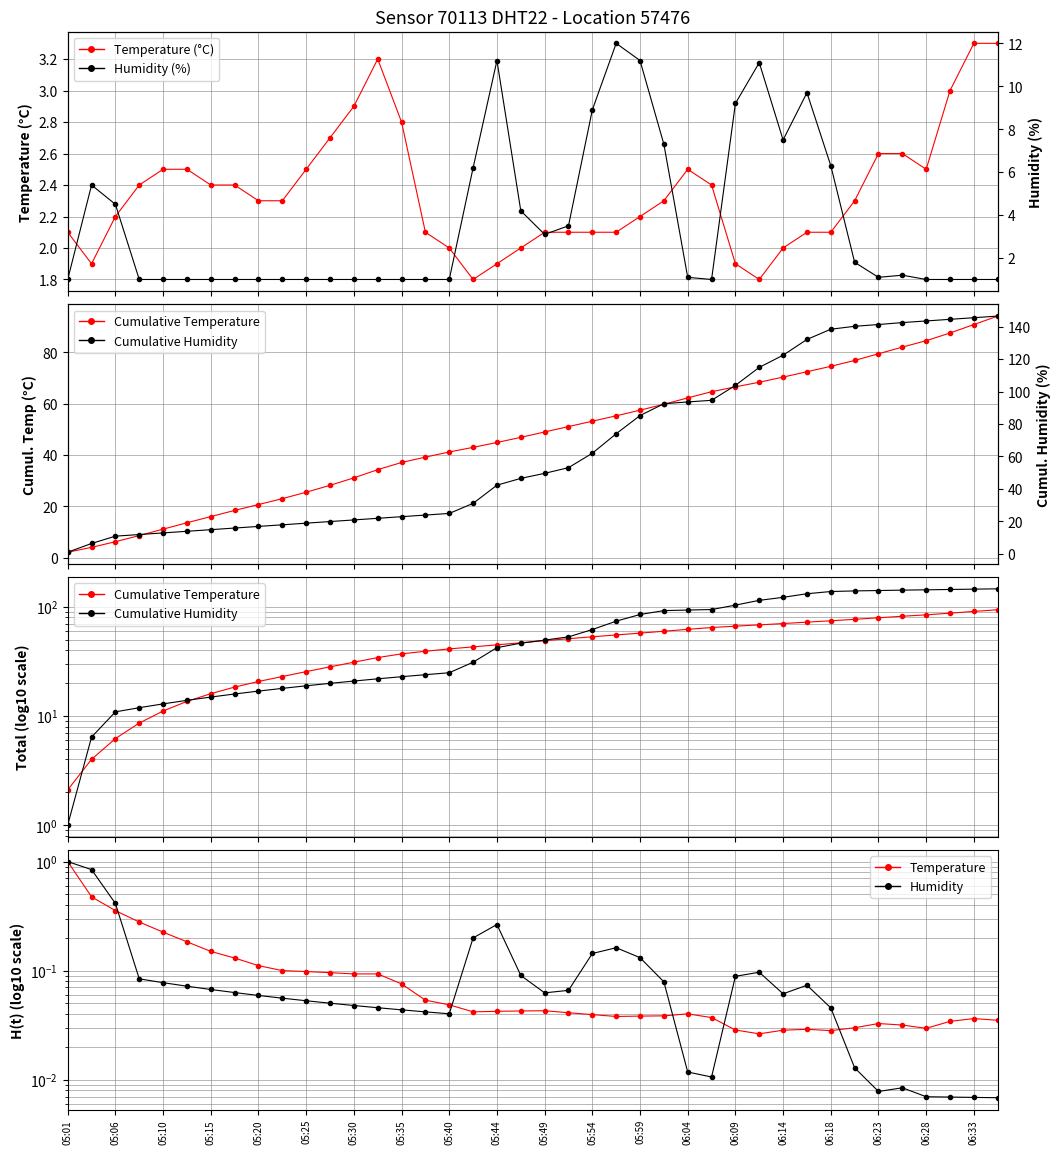

True or false: Cumulative Temperature has a value of 82.1 at 35.

True